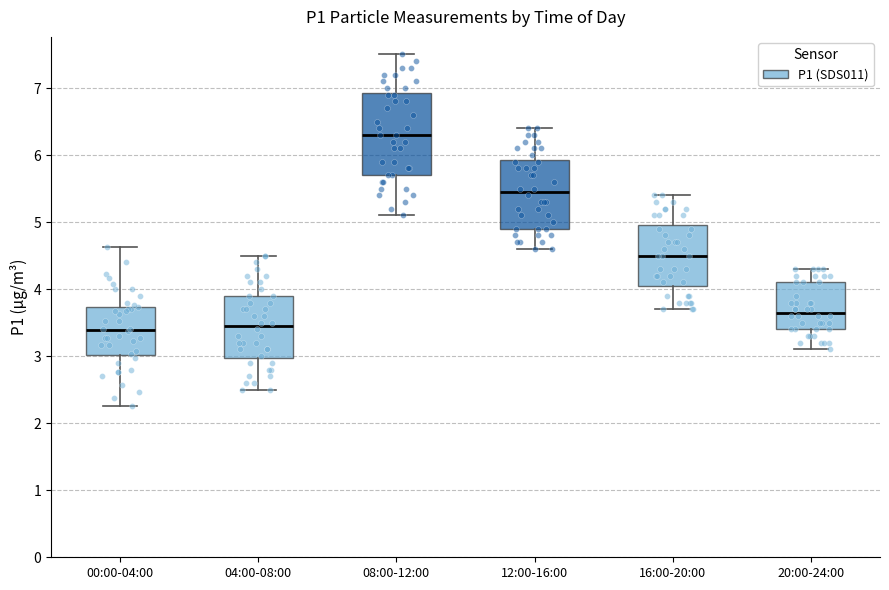

Reading left to right, read every box against the y-axis: the position of its median line, the range the box covers, and the ends of its whiskers. The values are not printed on the chart, so give them approximately, as read against the axis.

00:00-04:00: median 3.4, box 3.0 to 3.7, whiskers 2.3 to 4.6
04:00-08:00: median 3.5, box 3.0 to 3.9, whiskers 2.5 to 4.5
08:00-12:00: median 6.3, box 5.7 to 6.9, whiskers 5.1 to 7.5
12:00-16:00: median 5.5, box 4.9 to 5.9, whiskers 4.6 to 6.4
16:00-20:00: median 4.5, box 4.1 to 5.0, whiskers 3.7 to 5.4
20:00-24:00: median 3.7, box 3.4 to 4.1, whiskers 3.1 to 4.3